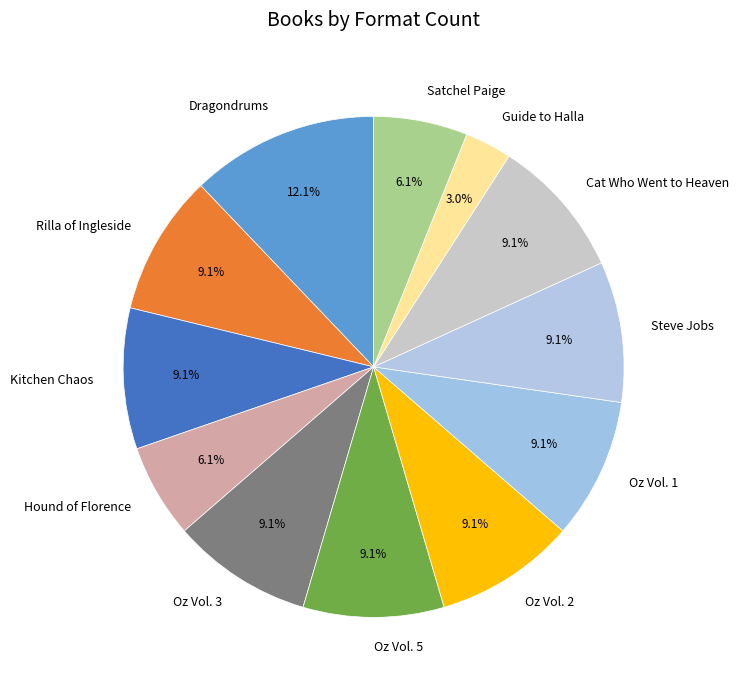

What is the smallest slice in the pie chart?

Guide to Halla